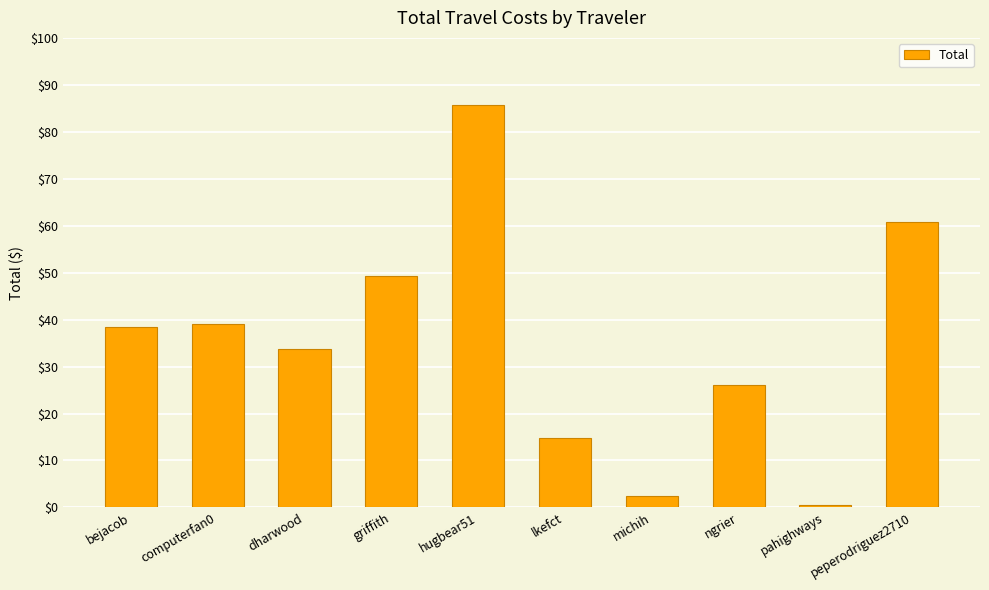

At which label does the data first exceed 38?

bejacob